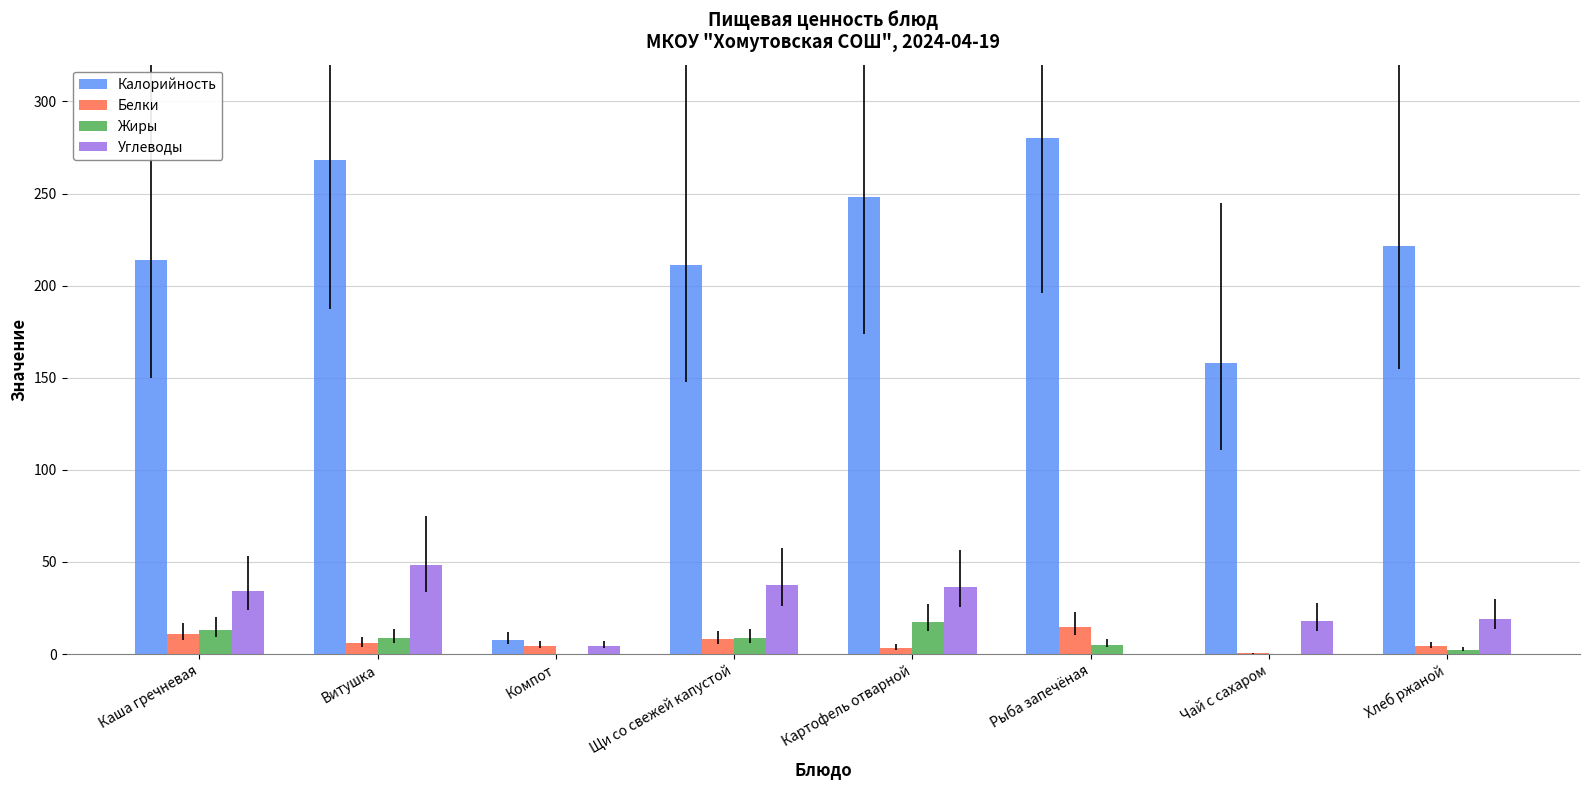

Which series changed the most between Каша гречневая and Витушка?

Калорийность